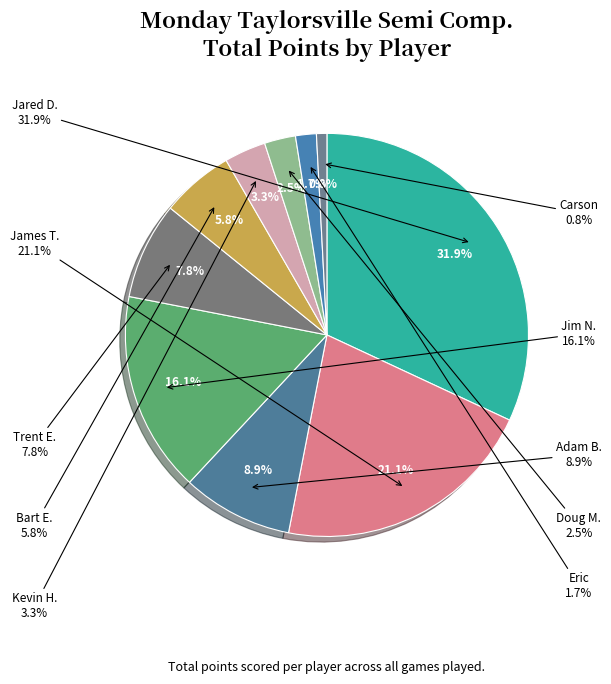

Is the sum of Eric and Kevin H. greater than half?

No